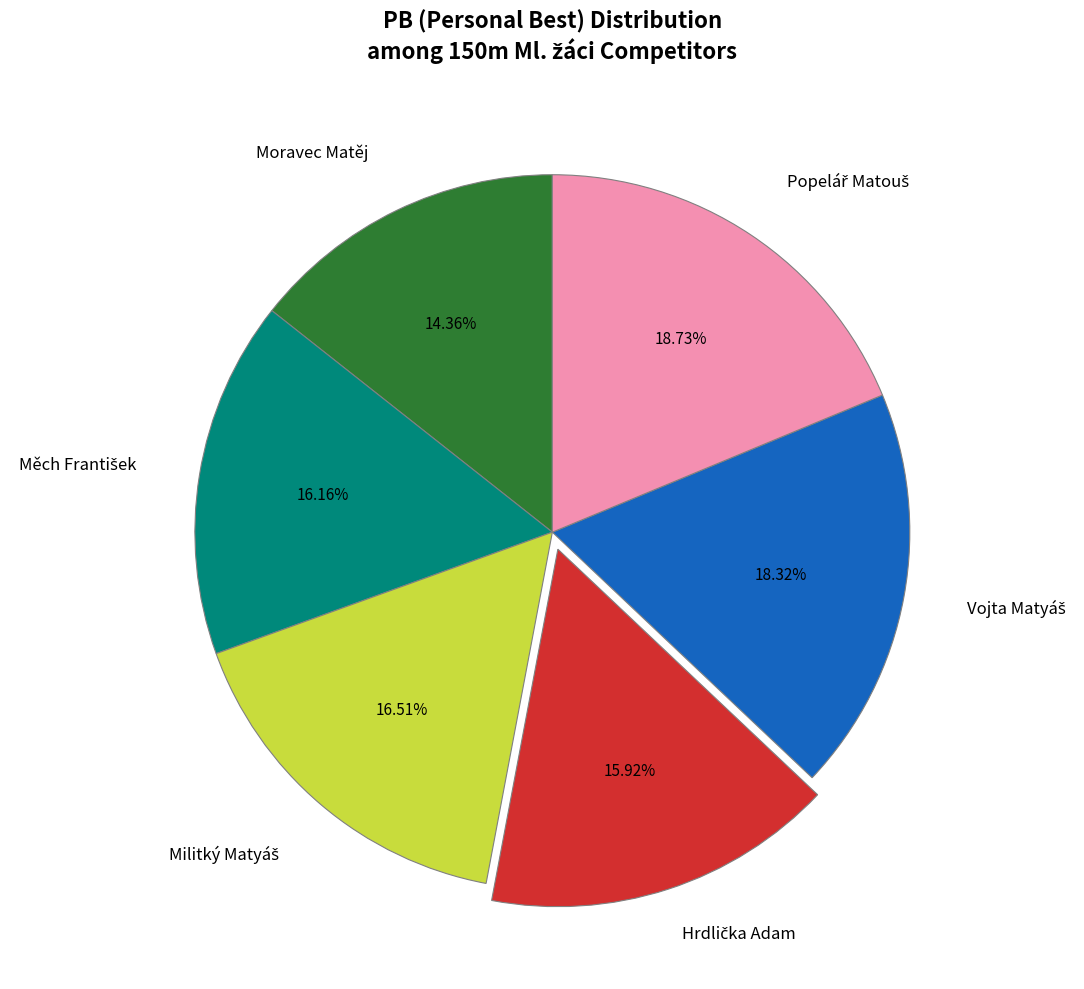

To the nearest percent, what is the average slice percentage?

17%